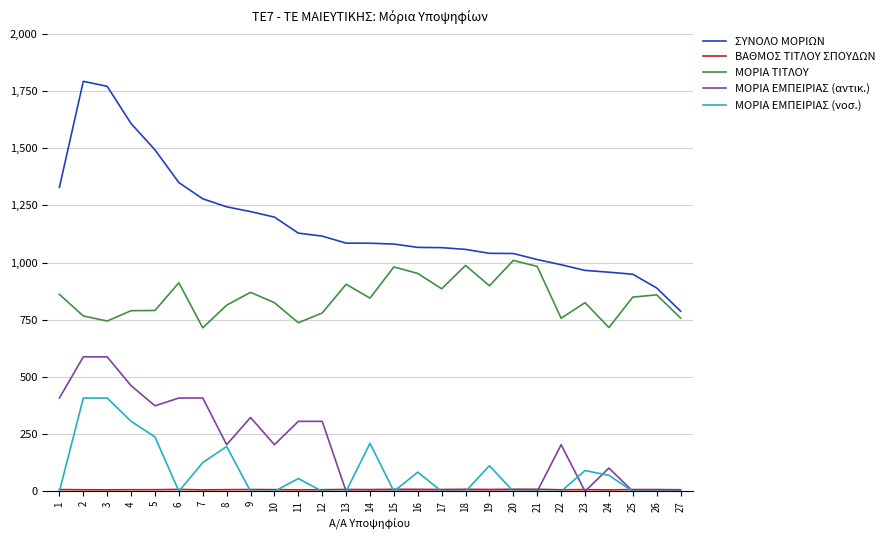

Which series has the widest spread of values?

ΣΥΝΟΛΟ ΜΟΡΙΩΝ